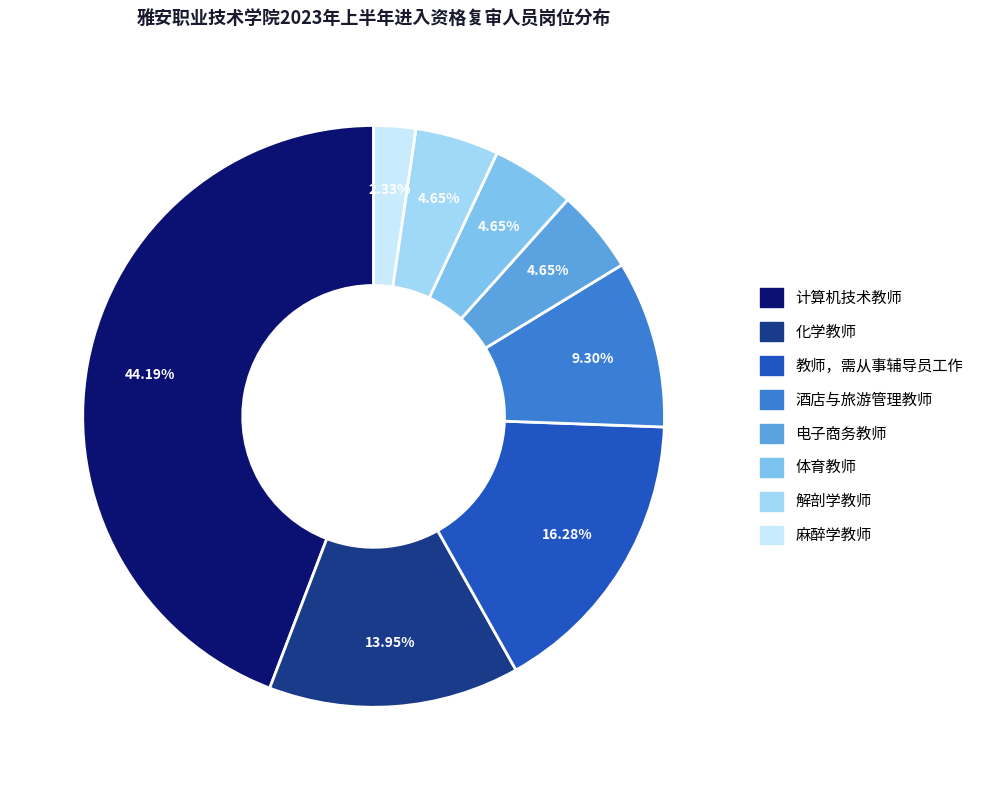

To the nearest percent, what is the average slice percentage?

12%